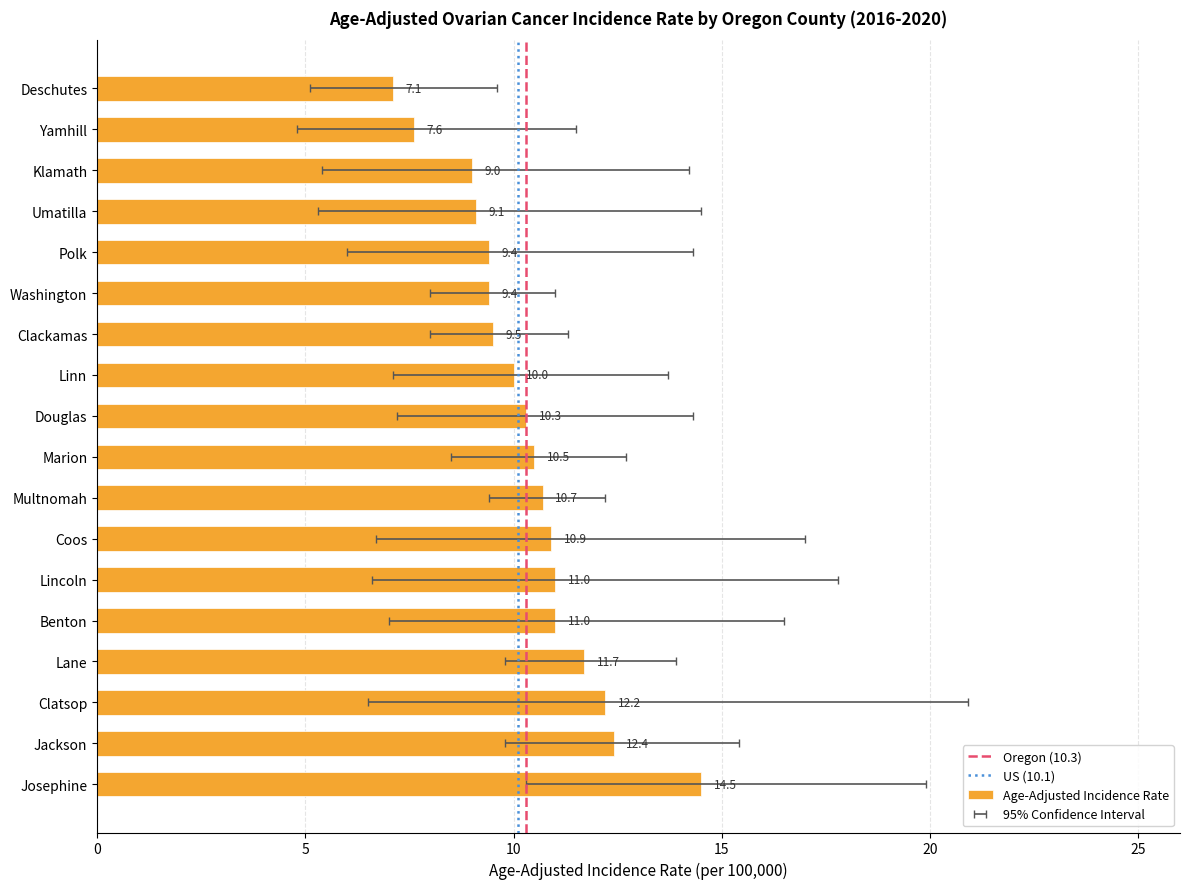

Reading right to left, list all the values displayed in this chart.

Age-Adjusted Incidence Rate: Deschutes=7.1	Yamhill=7.6	Klamath=9.0	Umatilla=9.1	Polk=9.4	Washington=9.4	Clackamas=9.5	Linn=10.0	Douglas=10.3	Marion=10.5	Multnomah=10.7	Coos=10.9	Lincoln=11.0	Benton=11.0	Lane=11.7	Clatsop=12.2	Jackson=12.4	Josephine=14.5
Lower 95% CI: Deschutes=5.1	Yamhill=4.8	Klamath=5.4	Umatilla=5.3	Polk=6.0	Washington=8.0	Clackamas=8.0	Linn=7.1	Douglas=7.2	Marion=8.5	Multnomah=9.4	Coos=6.7	Lincoln=6.6	Benton=7.0	Lane=9.8	Clatsop=6.5	Jackson=9.8	Josephine=10.3
Upper 95% CI: Deschutes=9.6	Yamhill=11.5	Klamath=14.2	Umatilla=14.5	Polk=14.3	Washington=11.0	Clackamas=11.3	Linn=13.7	Douglas=14.3	Marion=12.7	Multnomah=12.2	Coos=17.0	Lincoln=17.8	Benton=16.5	Lane=13.9	Clatsop=20.9	Jackson=15.4	Josephine=19.9